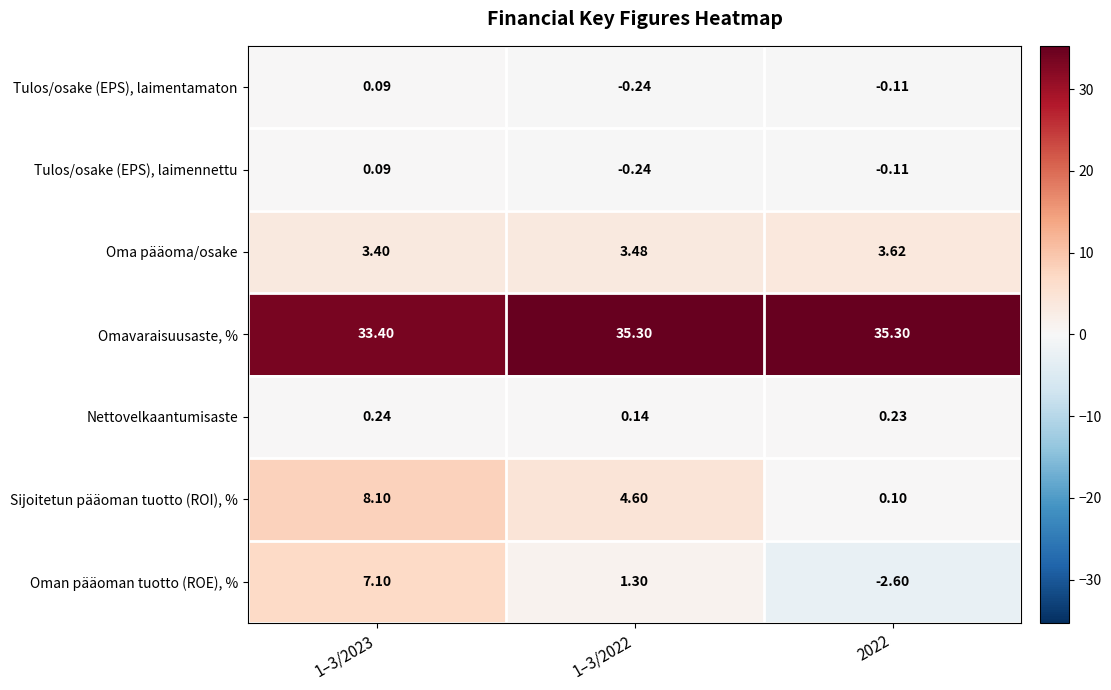

Which series has the largest range (max minus min)?

Oman pääoman tuotto (ROE), %